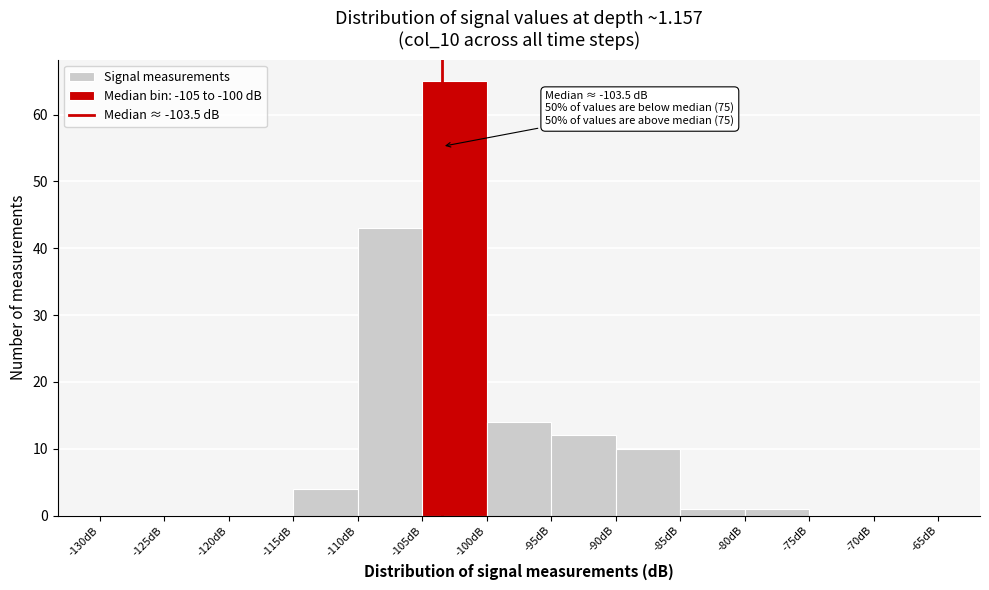

Over which range of the x-axis is the bar tallest?

-105 to -100